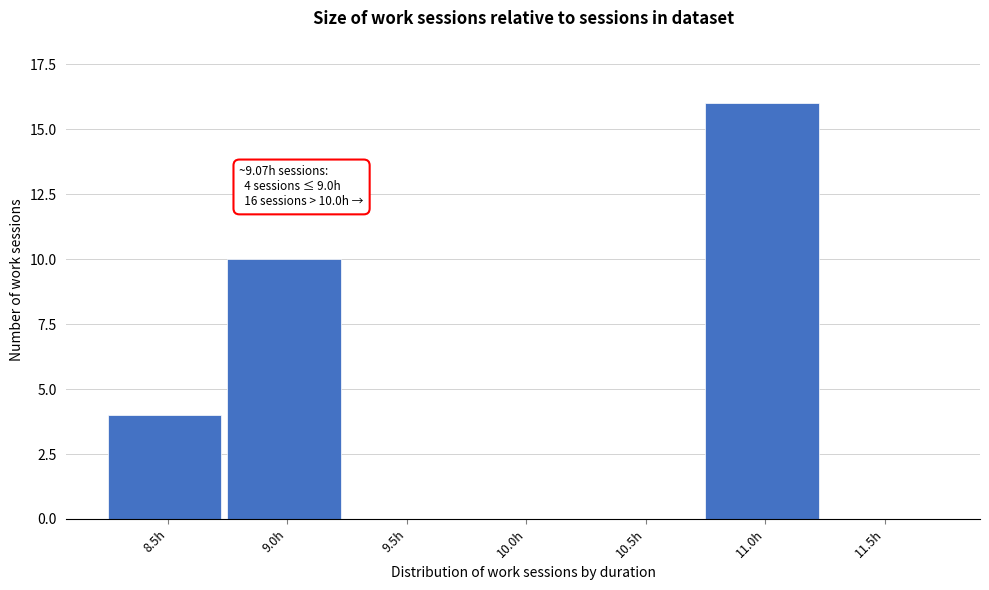

Reading right to left, extract all data points from this chart.

11.5h=0	11.0h=16	10.5h=0	10.0h=0	9.5h=0	9.0h=10	8.5h=4